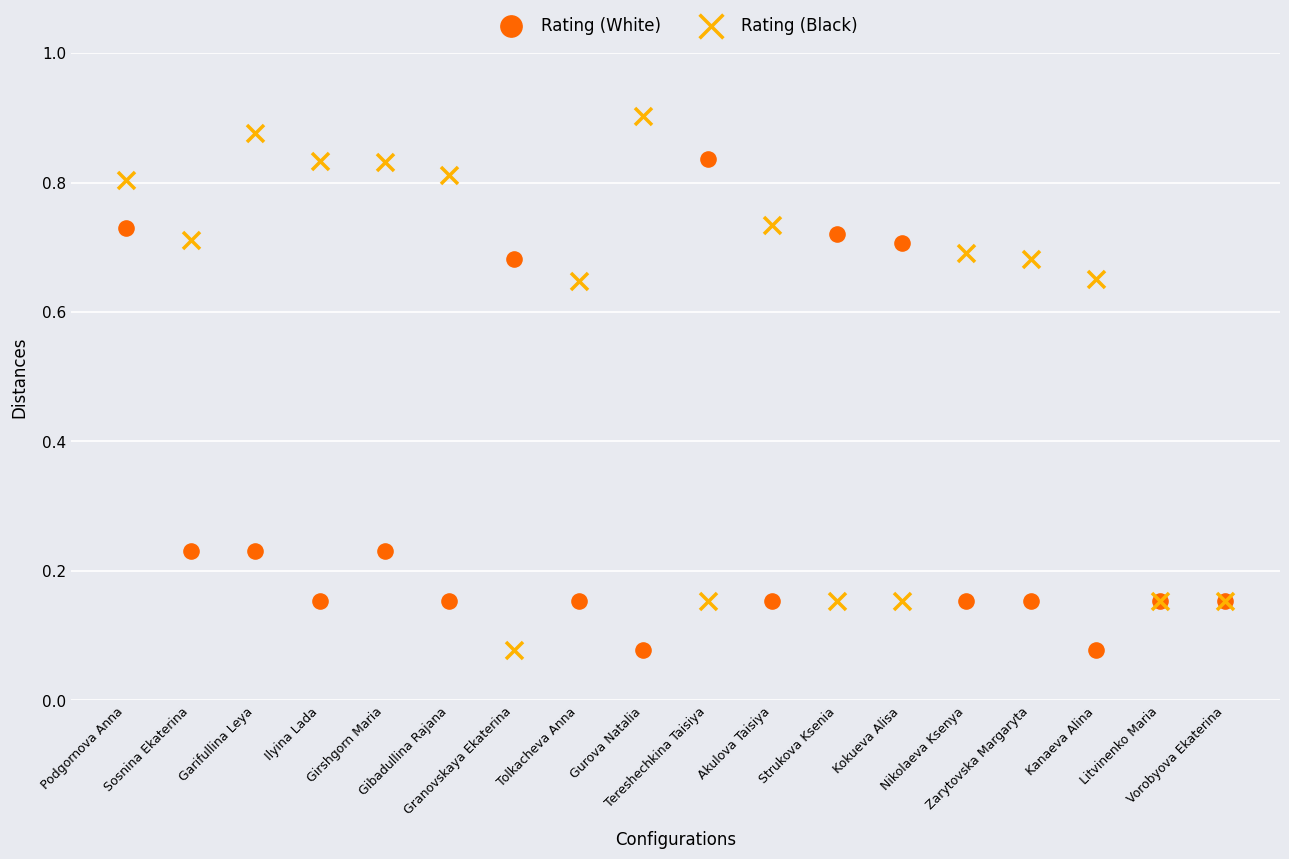

Which series contains the highest Y value?

Rating (Black)